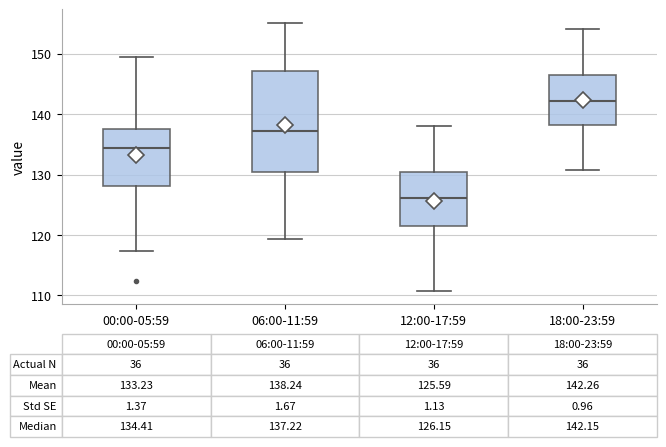

Comparing the boxes themselves (not the whiskers), which one is the tallest?

06:00-11:59